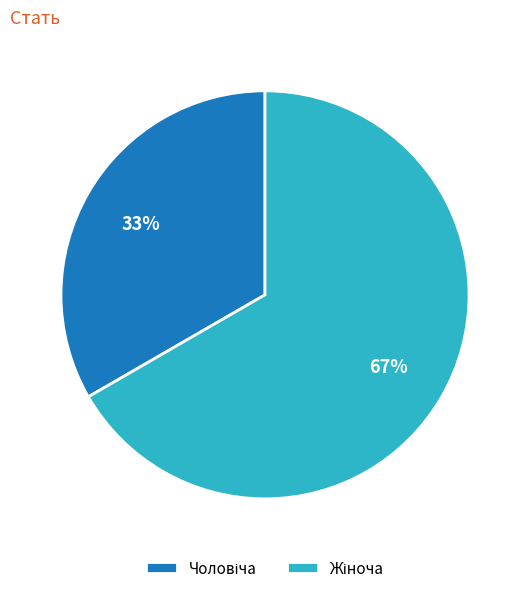

To the nearest percent, what is the average slice percentage?

50%